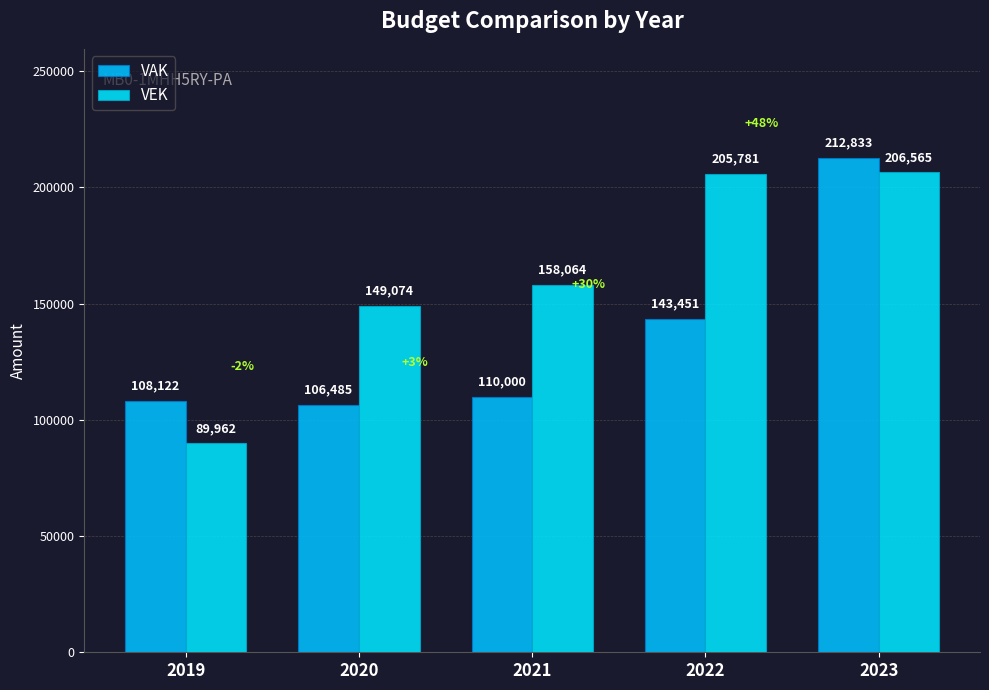

How many distinct data groups are displayed?

2